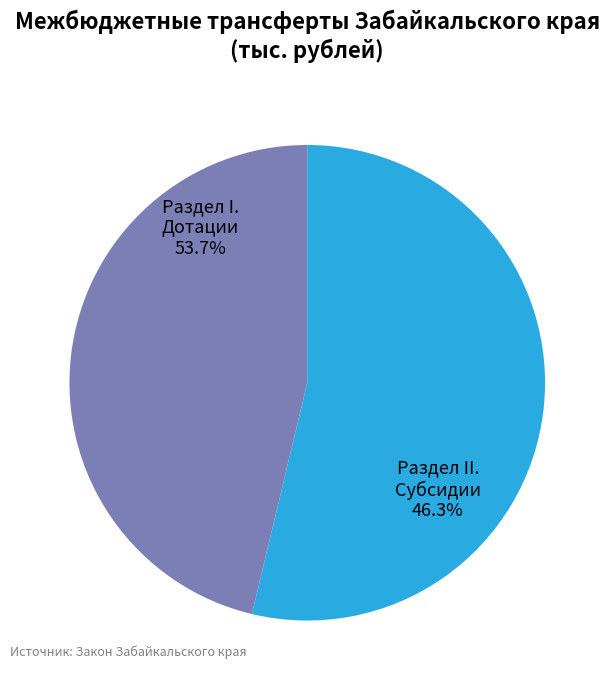

What is the change in value from Раздел I. Дотации to Раздел II. Субсидии?

-1068076.0